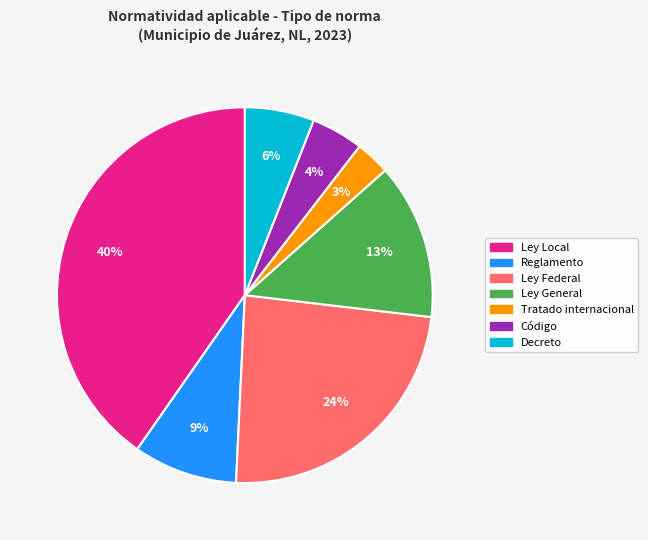

Is there any slice that represents more than half of the pie?

No